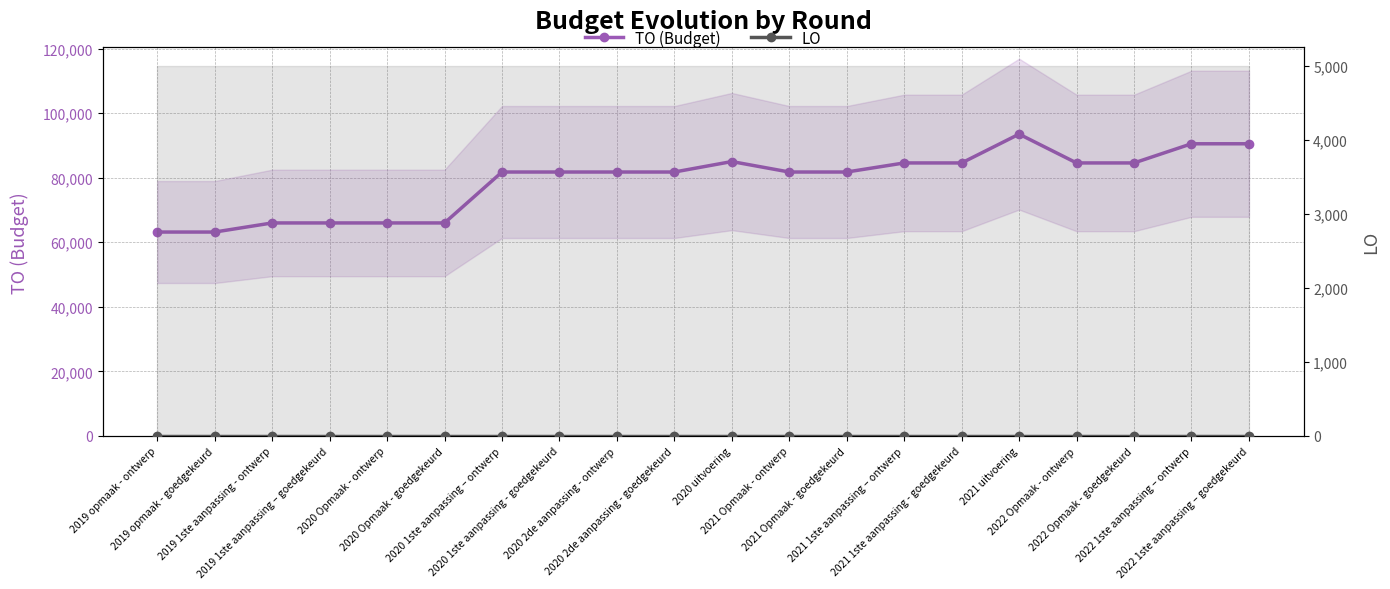

What is the minimum value for TO (Budget)?

63164